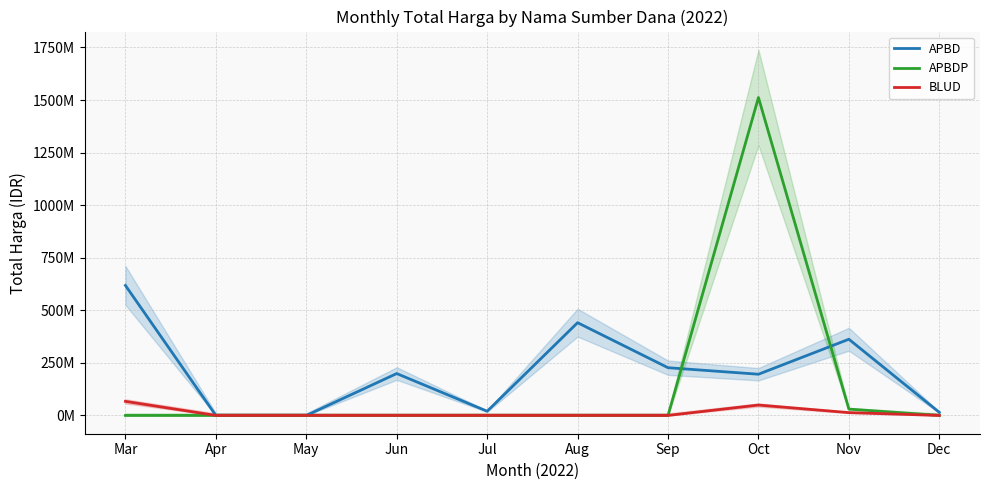

List the labels in order of APBD value, largest first.

Mar, Aug, Nov, Sep, Jun, Oct, Jul, Dec, Apr, May